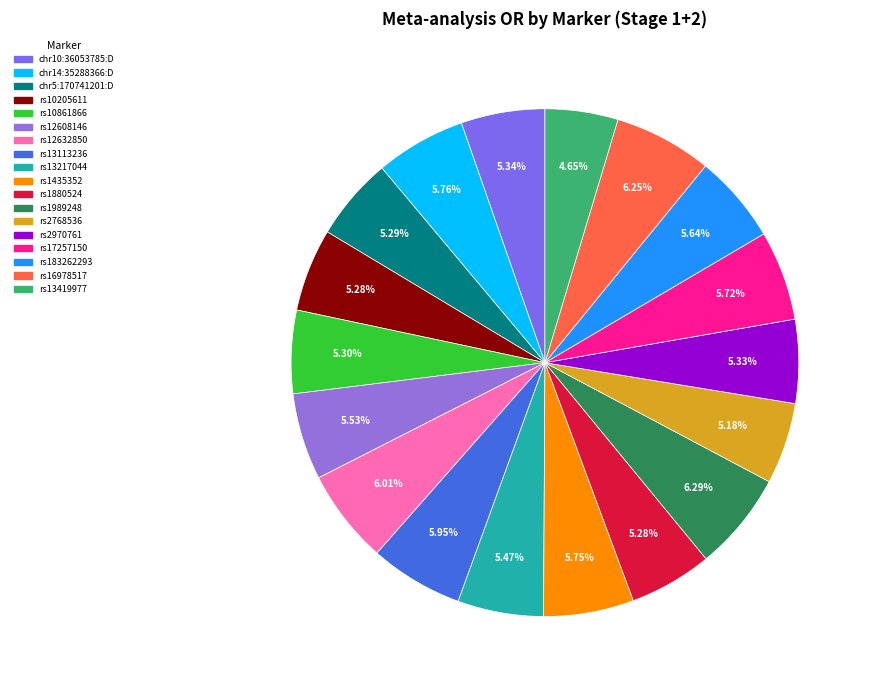

Which has a higher value, rs13113236 or rs10205611?

rs13113236